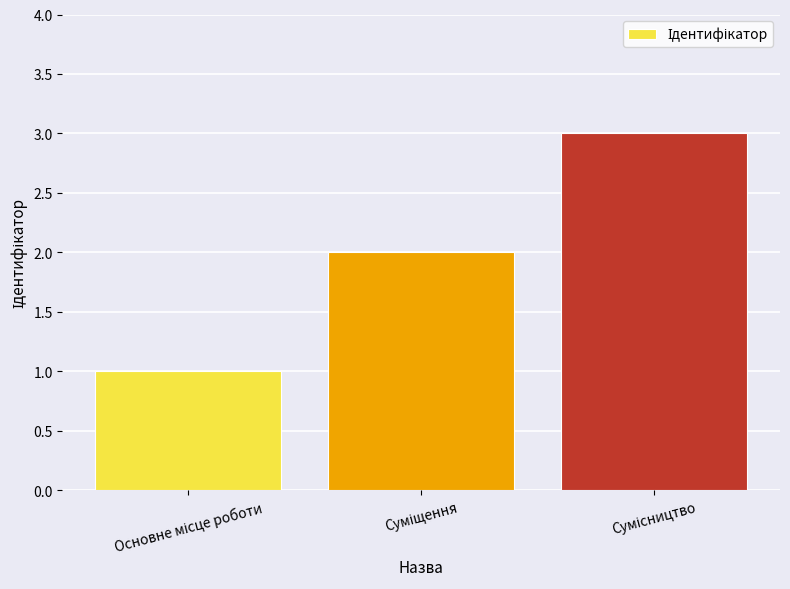

What is the sum of all values?

6